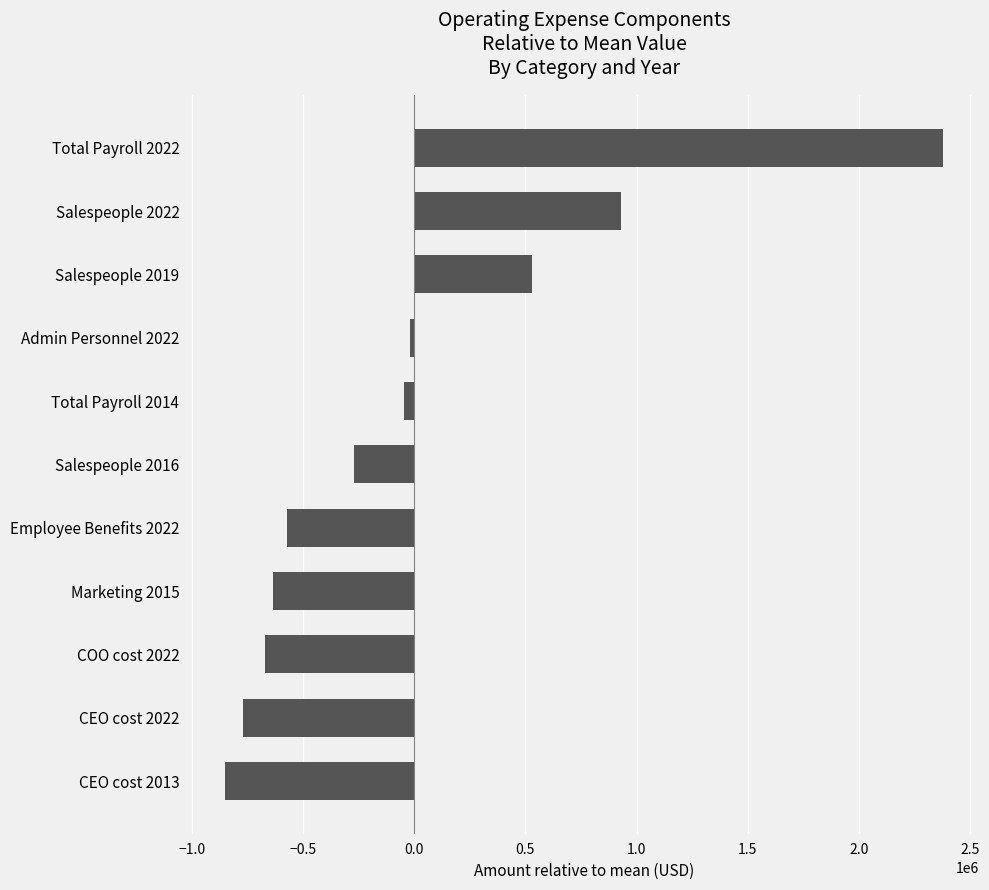

What is the change in value from Salespeople 2019 to Salespeople 2022?

+400000.0